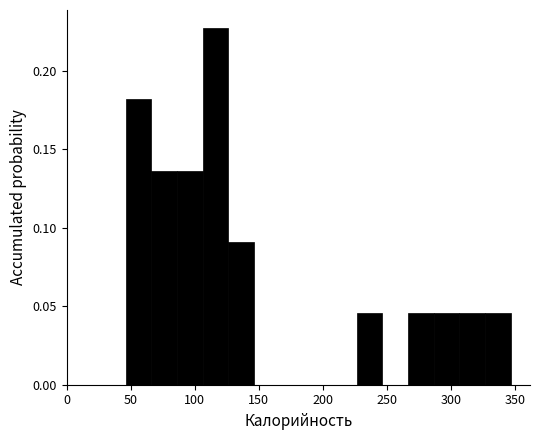

Reading left to right, transcribe this chart: for each bar, give the range it covers on the x-axis and its height. Neither the bar edges nor the heights are printed on the chart, so give them approximately, as read against the axes.

45 to 65: 0.180
65 to 85: 0.135
85 to 105: 0.135
105 to 125: 0.225
125 to 145: 0.090
145 to 165: 0
165 to 185: 0
185 to 205: 0
205 to 225: 0
225 to 245: 0.045
245 to 265: 0
265 to 285: 0.045
285 to 305: 0.045
305 to 325: 0.045
325 to 345: 0.045